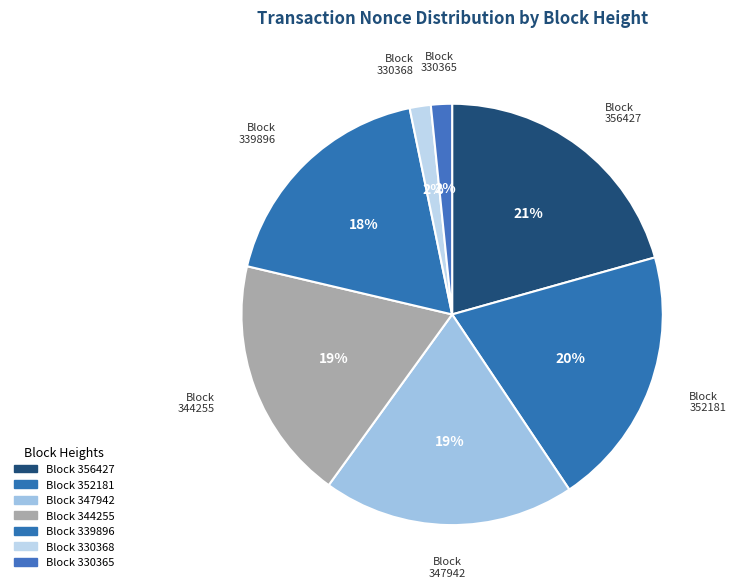

Count the number of slices in the pie.

7